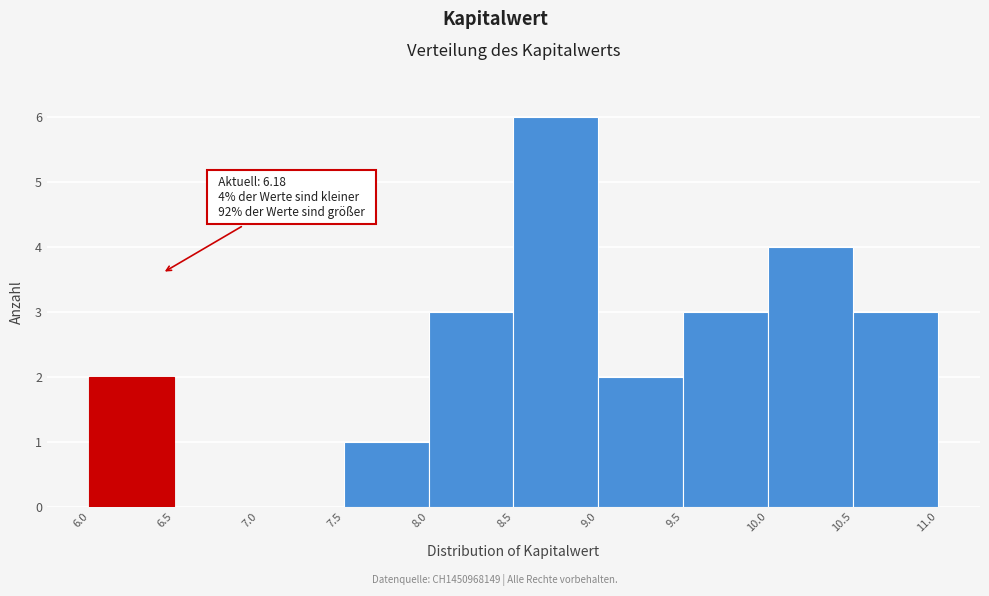

Over which range of the x-axis is the bar tallest?

8.5 to 9.0